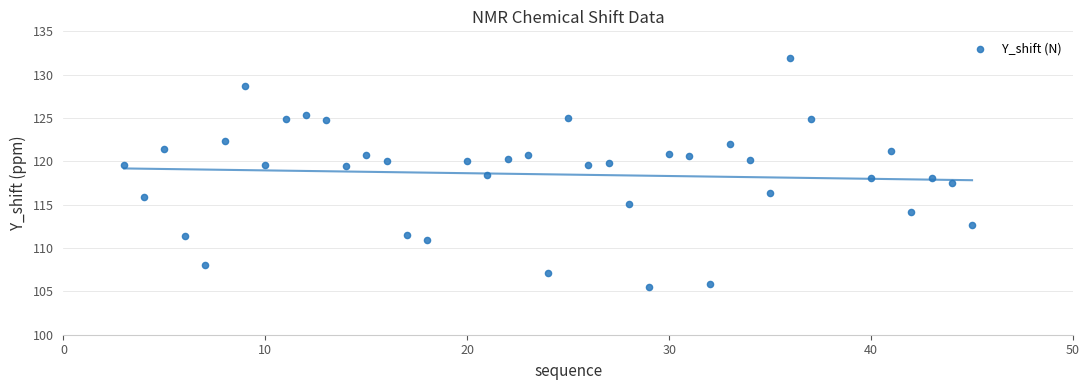

What is the range of X values (max minus min)?

42.0